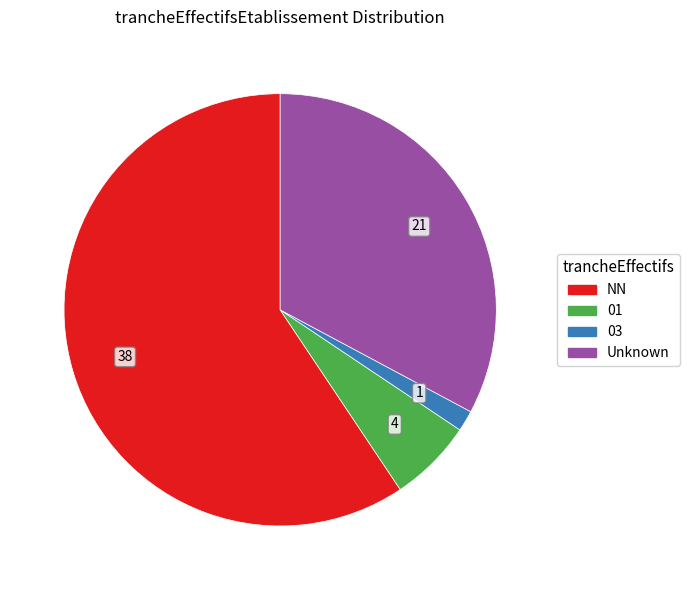

Is there any slice that represents more than half of the pie?

Yes